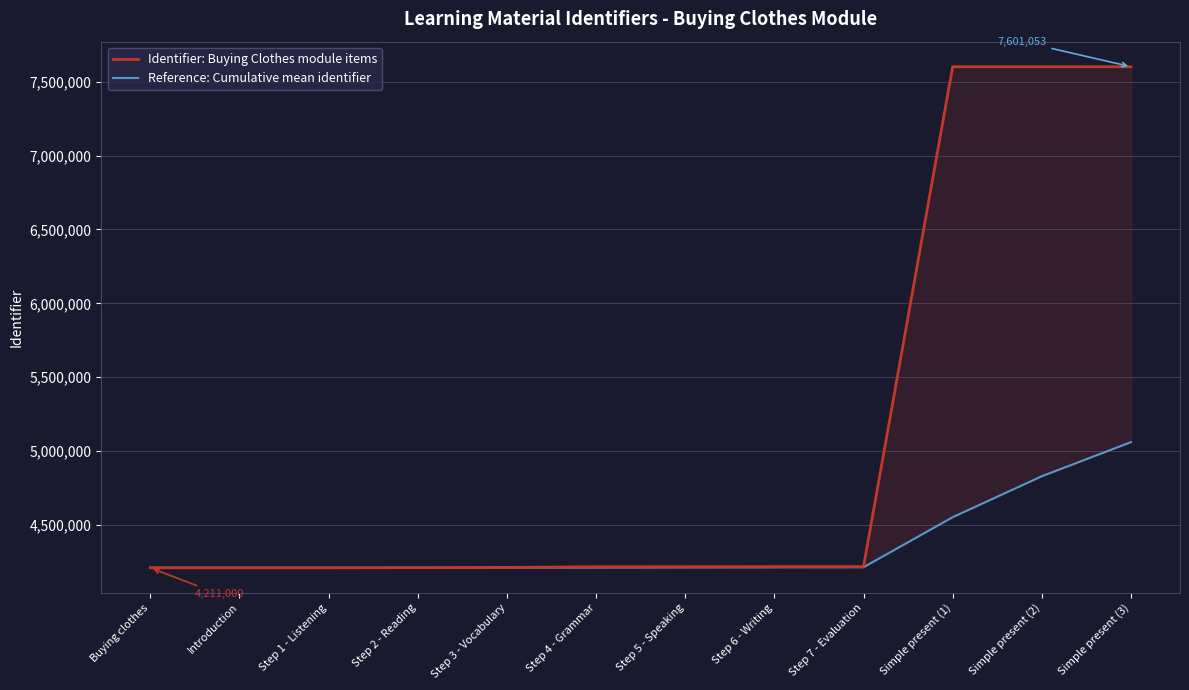

How many distinct data groups are displayed?

2